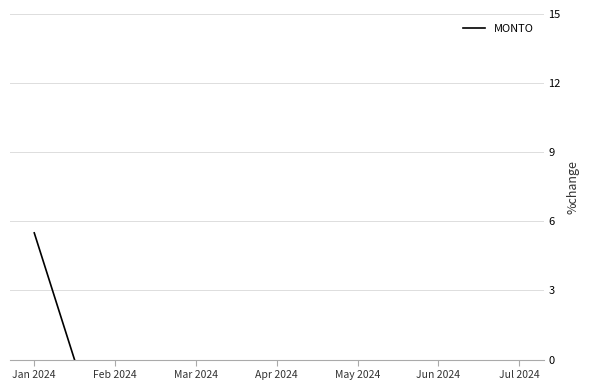

Reading left to right, list all the values displayed in this chart.

Jan 2024=5.5	Feb 2024=-5.5	Mar 2024=-3.8	Apr 2024=-10.2	May 2024=-13.0	Jun 2024=-7.9	Jul 2024=-17.1